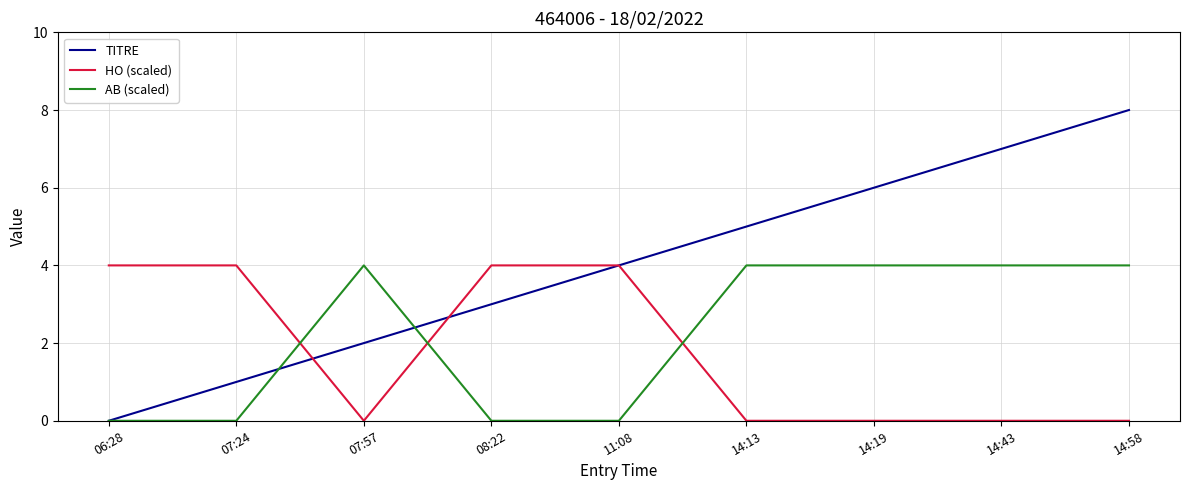

What is the maximum value for AB (scaled)?

4